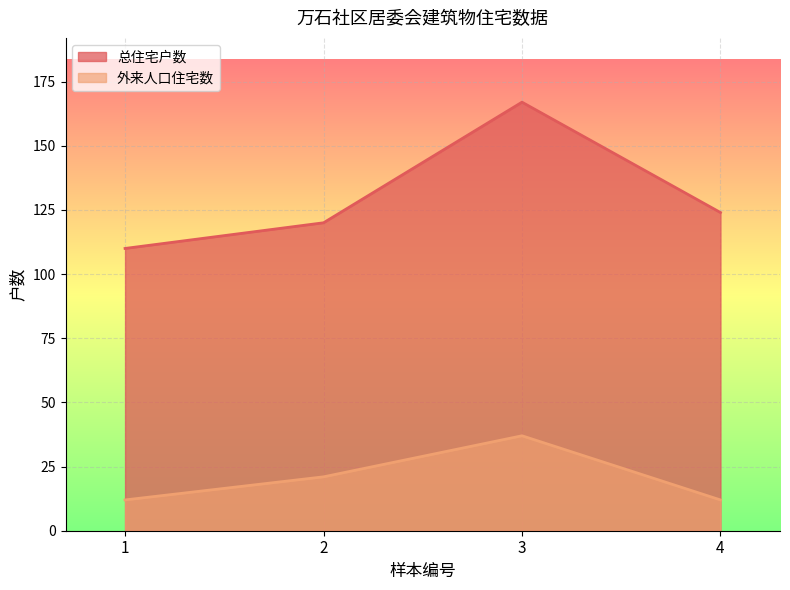

Which series has the widest spread of values?

总住宅户数